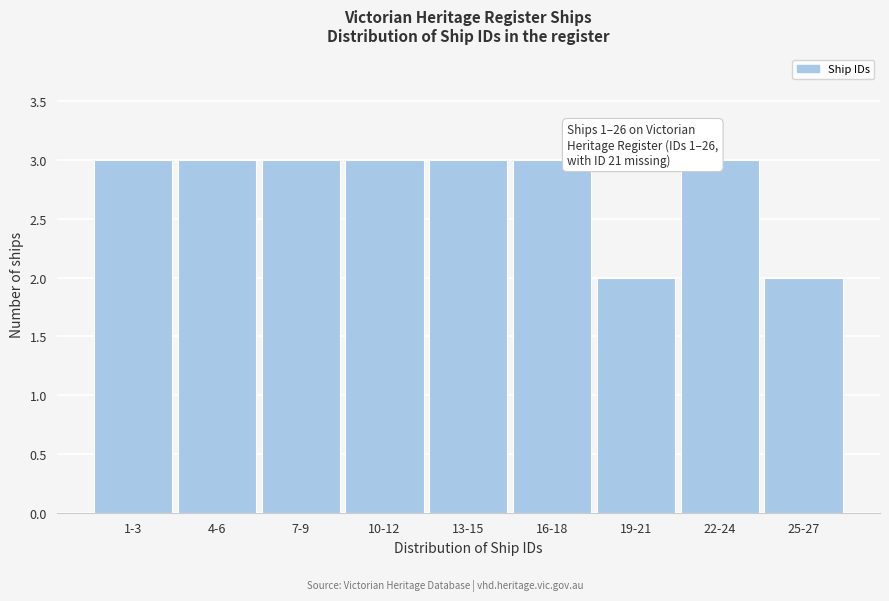

Reading left to right, what are all the values shown in this chart?

3	3	3	3	3	3	2	3	2